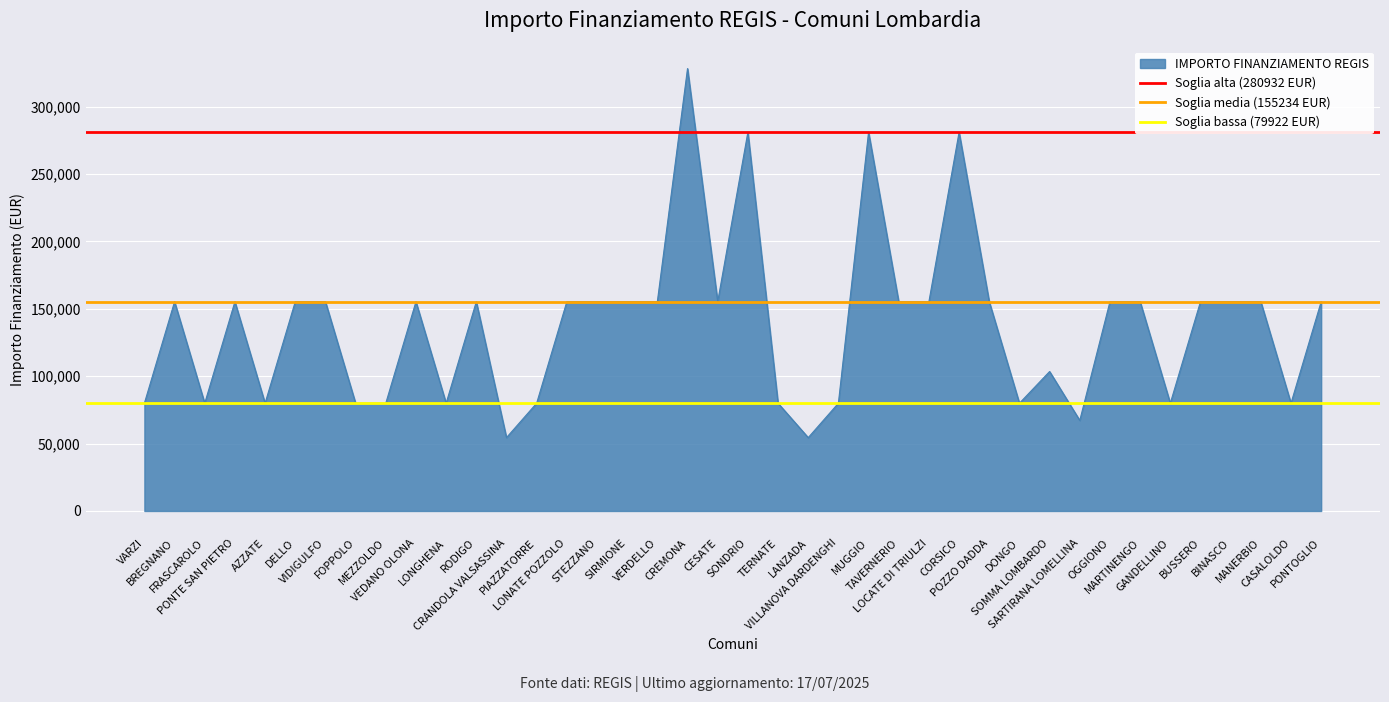

What is the highest value of the IMPORTO FINANZIAMENTO REGIS series?

328160